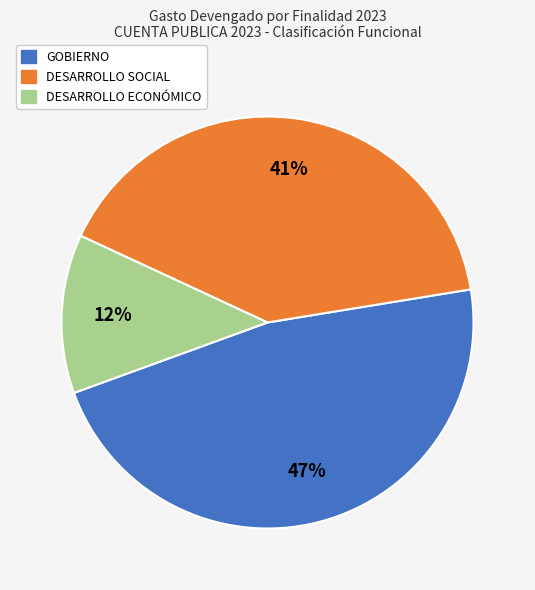

To the nearest percent, what is the combined percentage of DESARROLLO ECONÓMICO and DESARROLLO SOCIAL?

53%